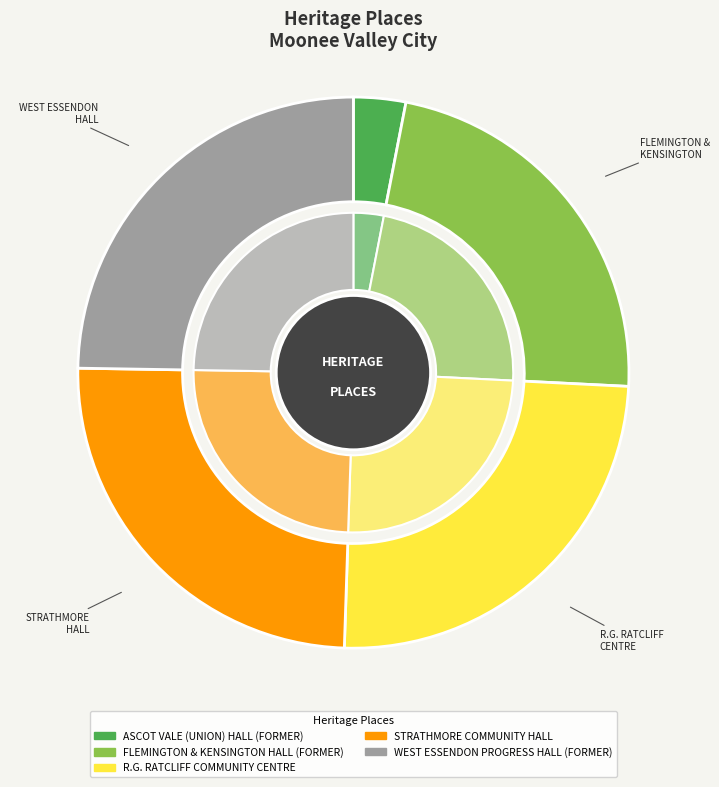

Is there a majority slice in this chart?

No